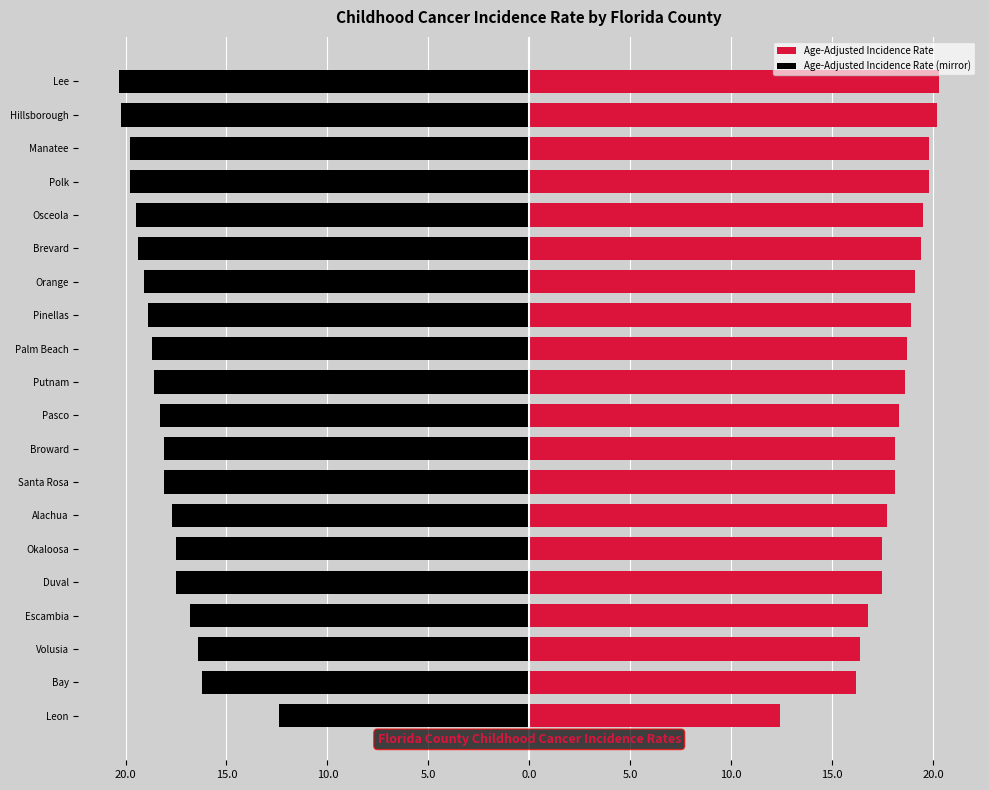

What is the difference between the maximum and minimum values in the Age-Adjusted Incidence Rate series?

7.9